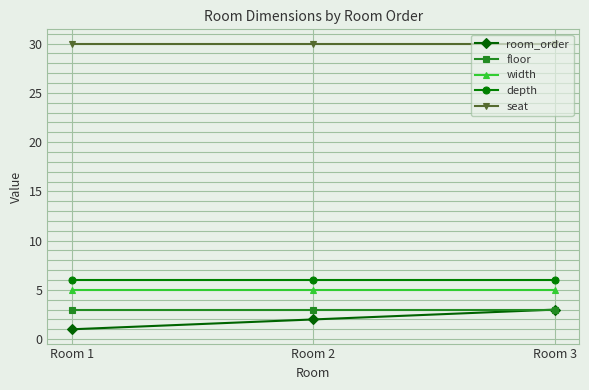

List the labels in order of room_order value, largest first.

Room 3, Room 2, Room 1